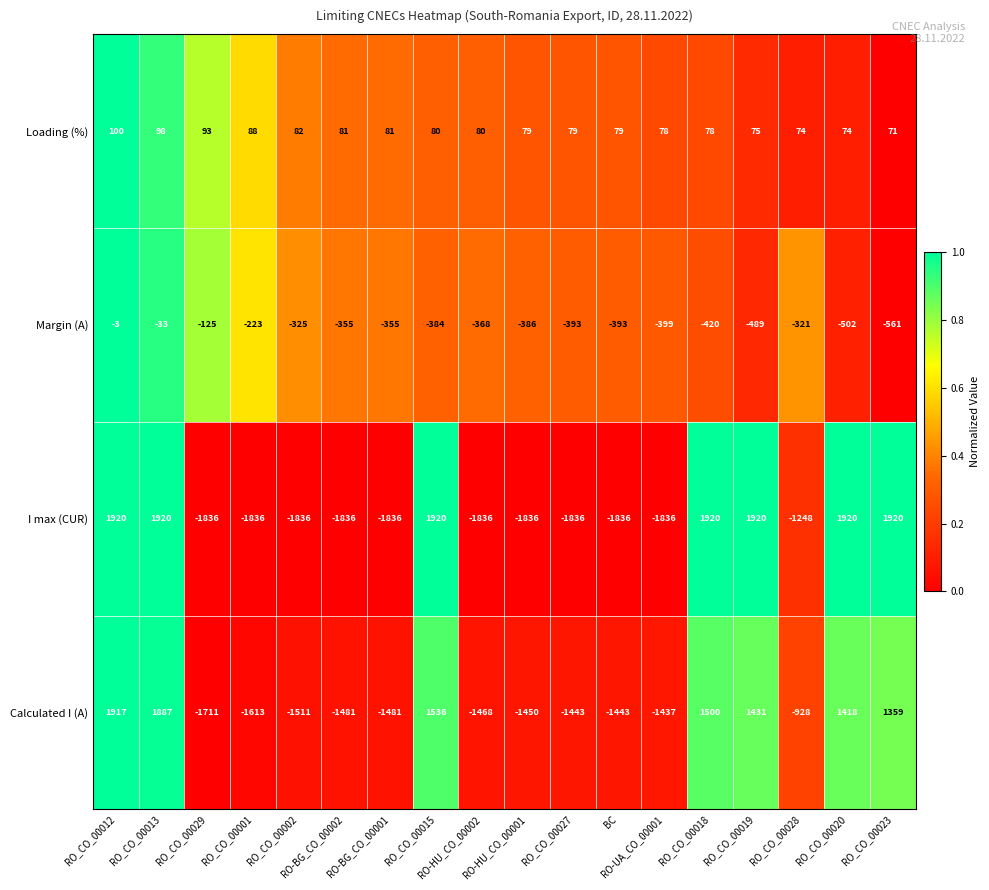

Count the I max (CUR) values in the range -1836 to 1920.

18